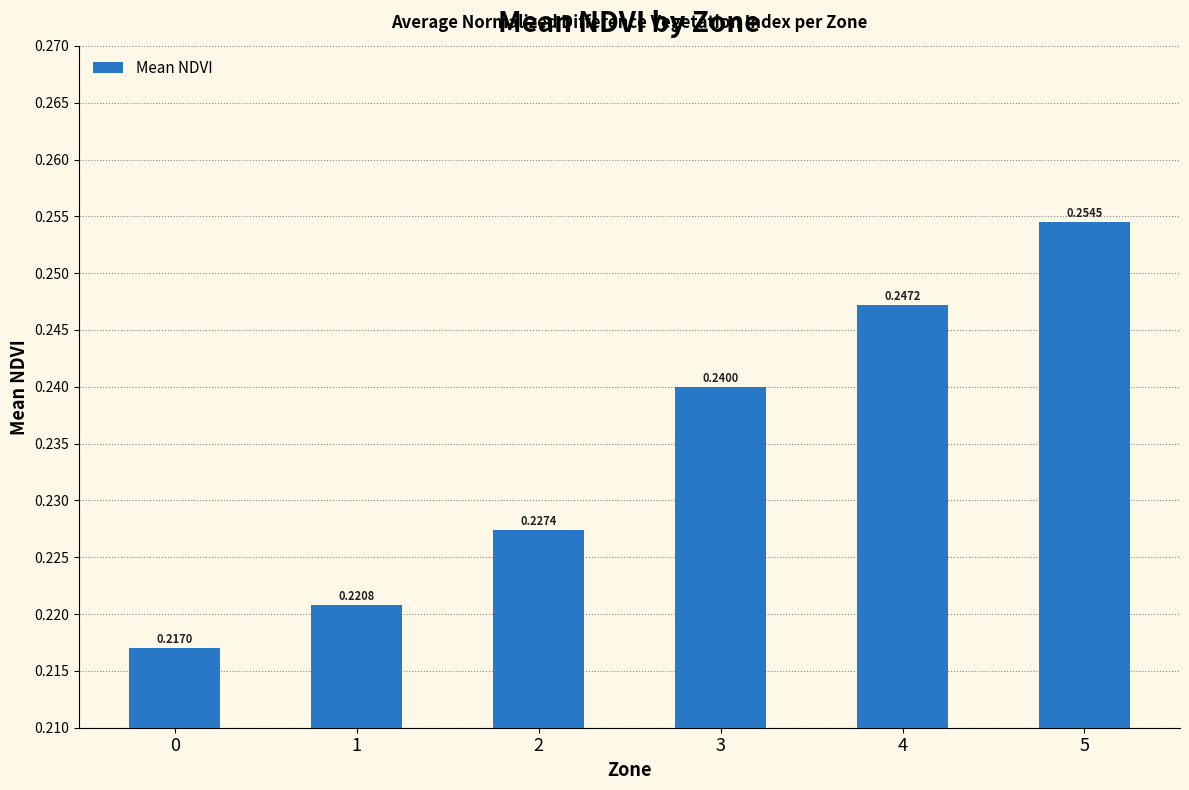

How many data points does each series have?

6